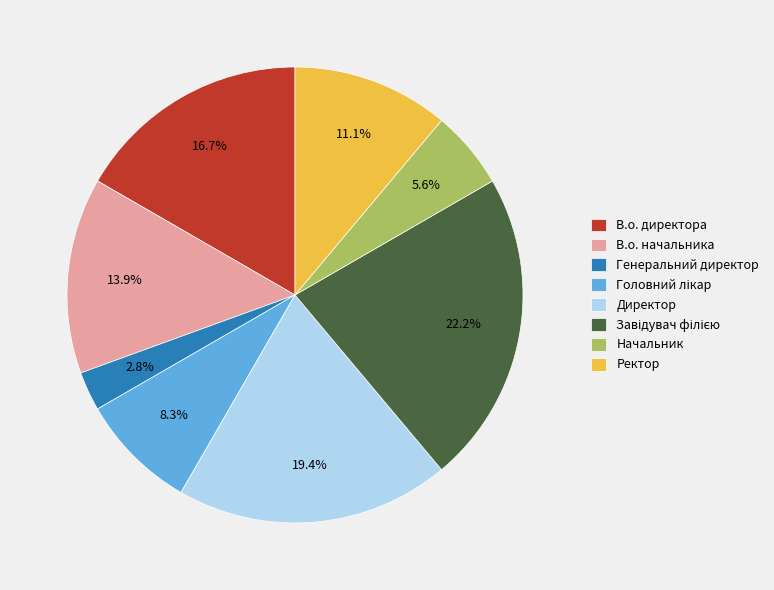

To the nearest percent, what is the difference between the largest and smallest slice percentages?

19%